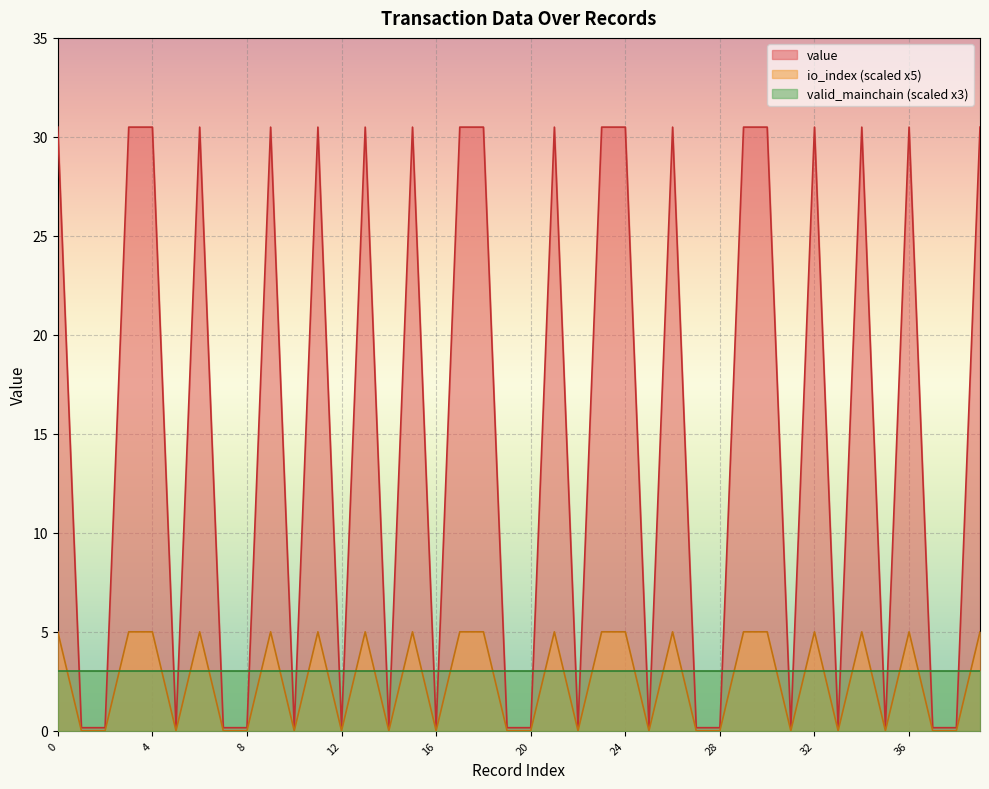

What is the difference between the maximum and minimum values in the value series?

30.3